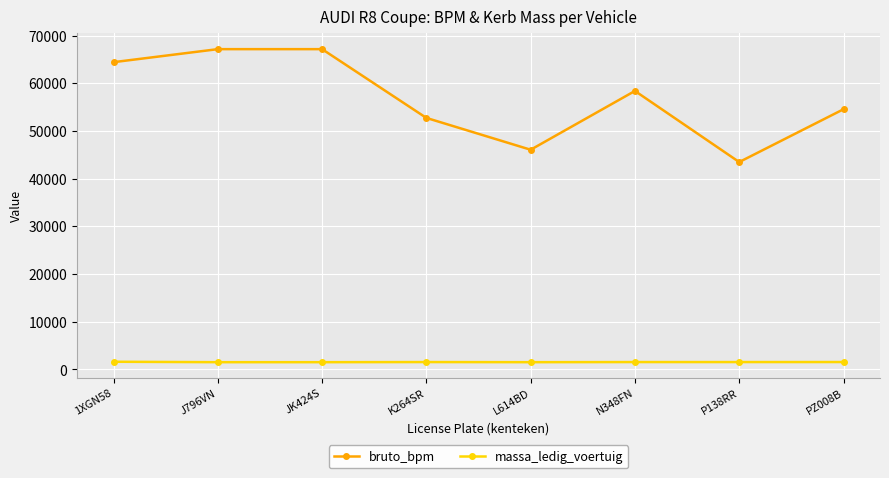

Where is bruto_bpm nearest to the value 55310?

PZ008B